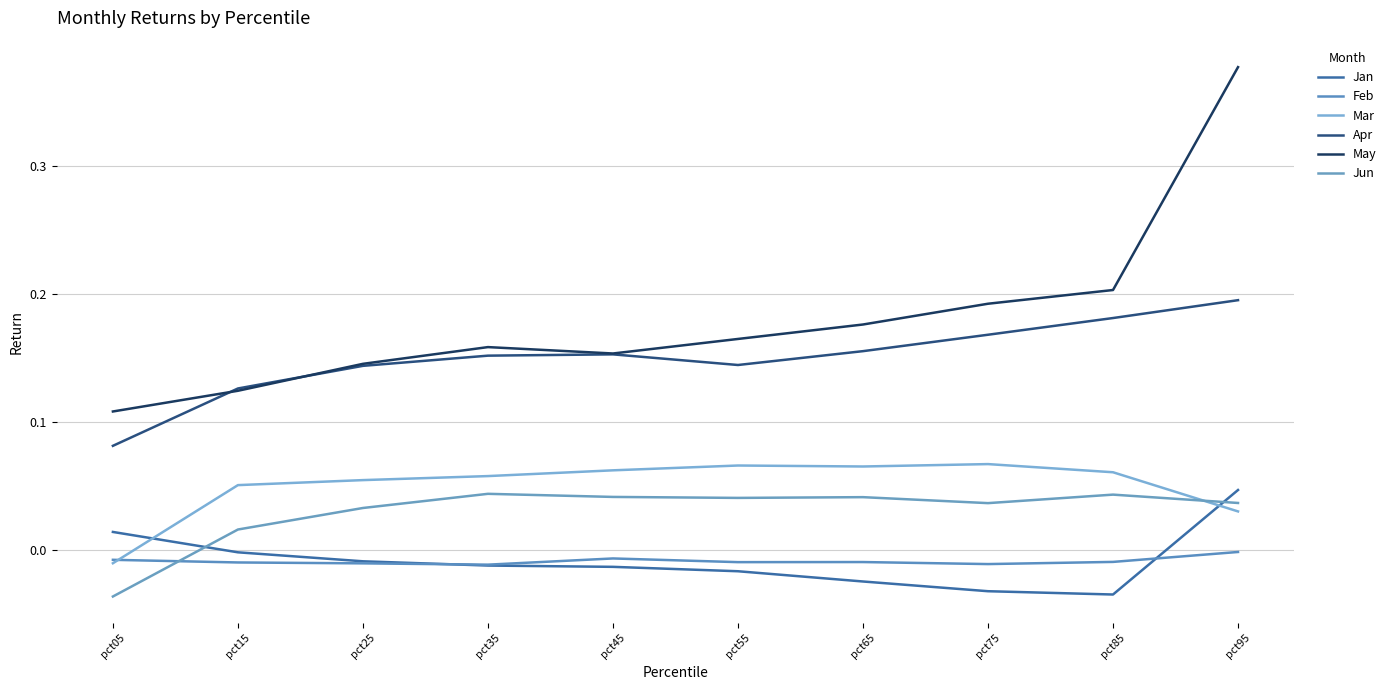

What is the total value across all series at pct55?

0.4